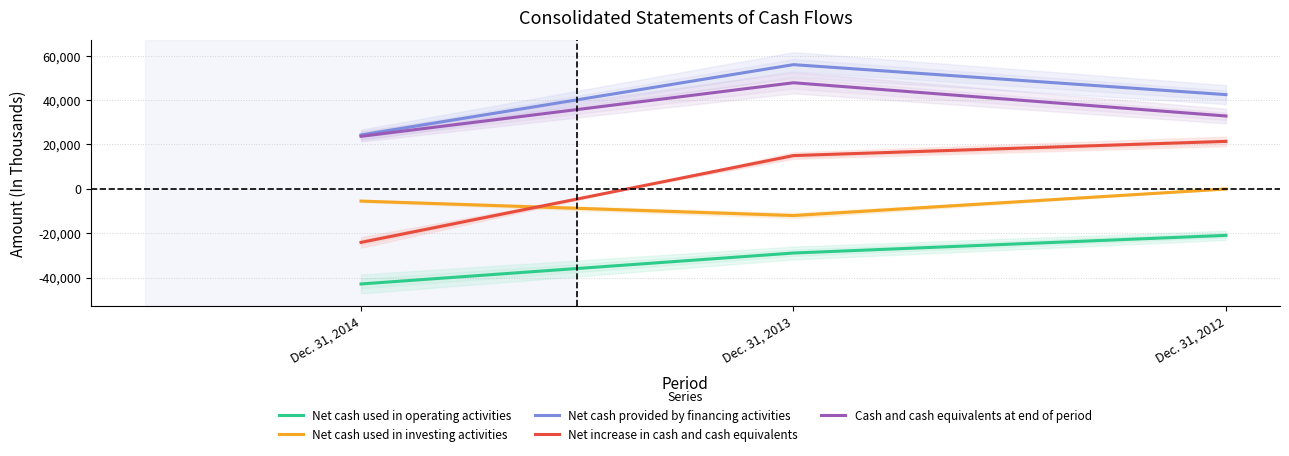

How many Net cash used in investing activities values are between -12036 and -87?

3